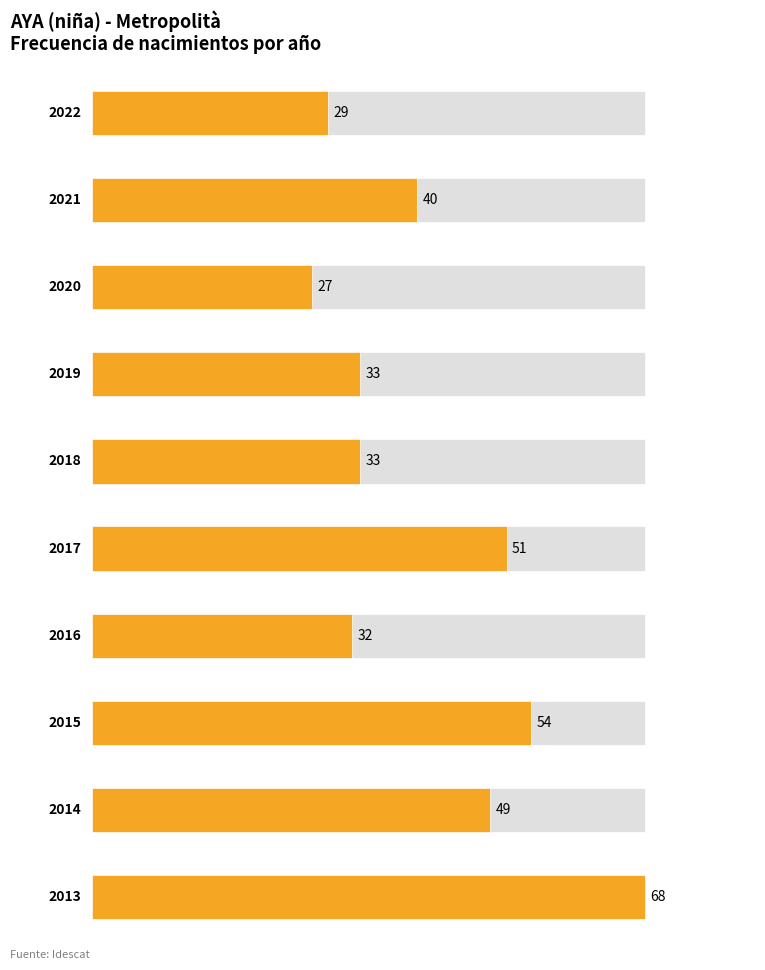

The value at 2001 is 13. True or false?

False